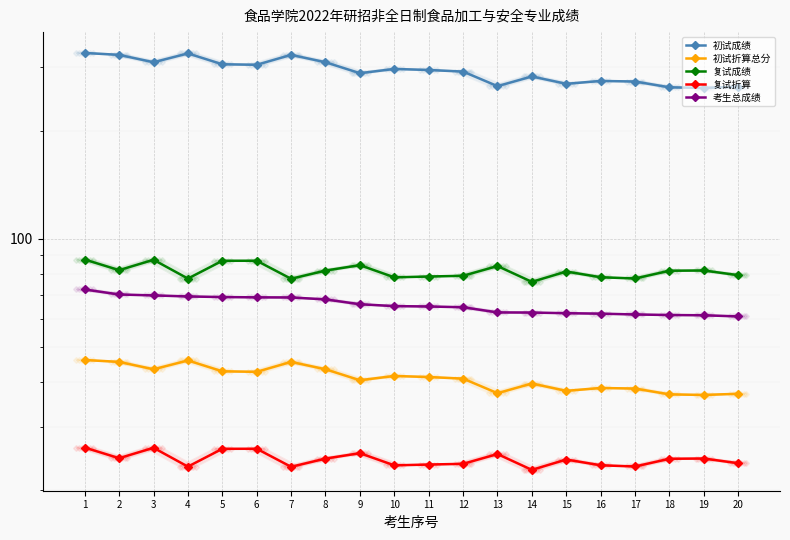

True or false: 复试成绩 has more than 0 points higher than both neighbors.

True